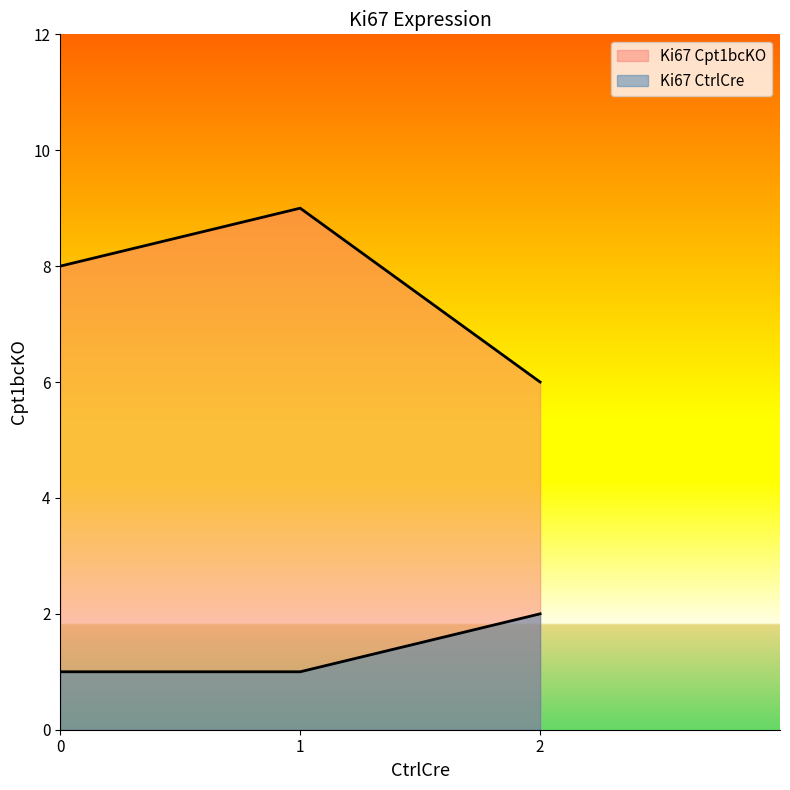

At which category is the sum across all series the highest?

1